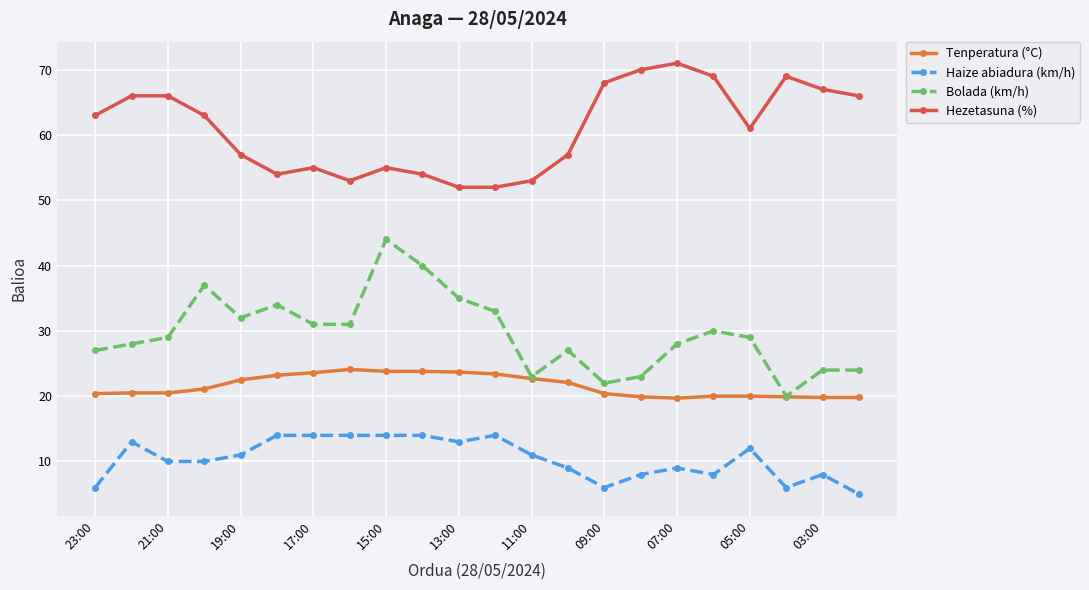

True or false: Bolada (km/h) and Hezetasuna (%) cross at least once.

False